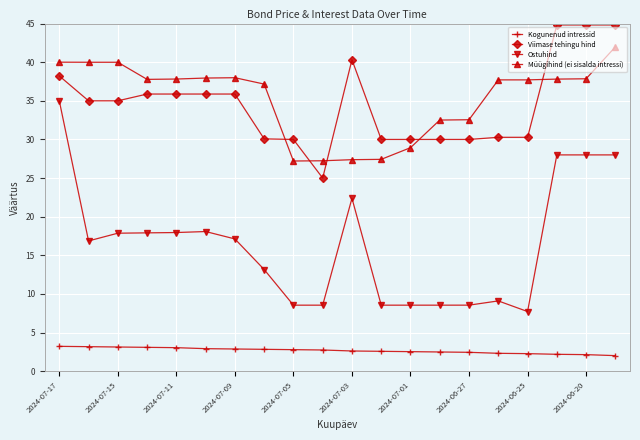

True or false: Viimase tehingu hind has more than 0 points higher than both neighbors.

True